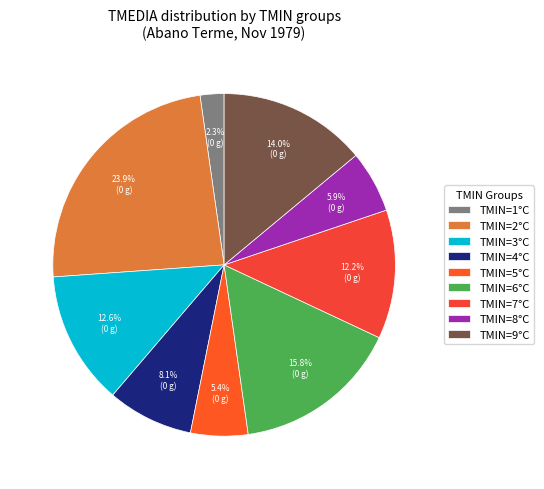

What is the smallest slice in the pie chart?

TMIN=1°C